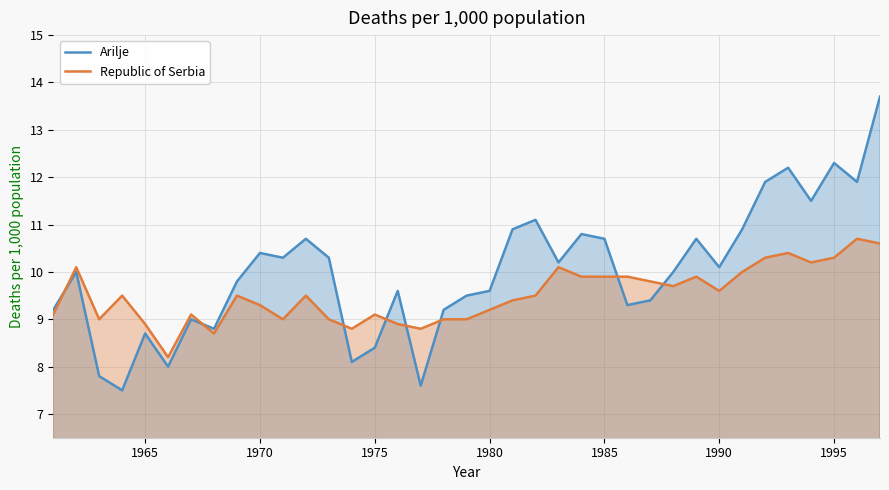

Rank the series by their maximum value, from lowest to highest.

Republic of Serbia, Arilje